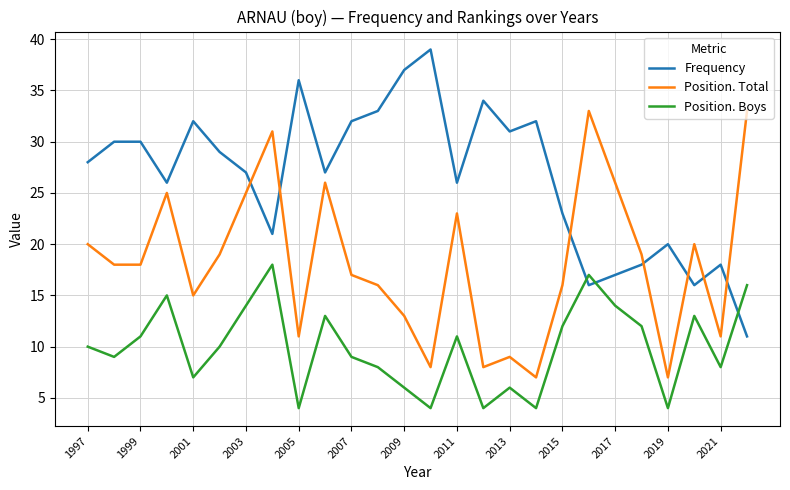

What is the lowest value of the Position. Total series?

7